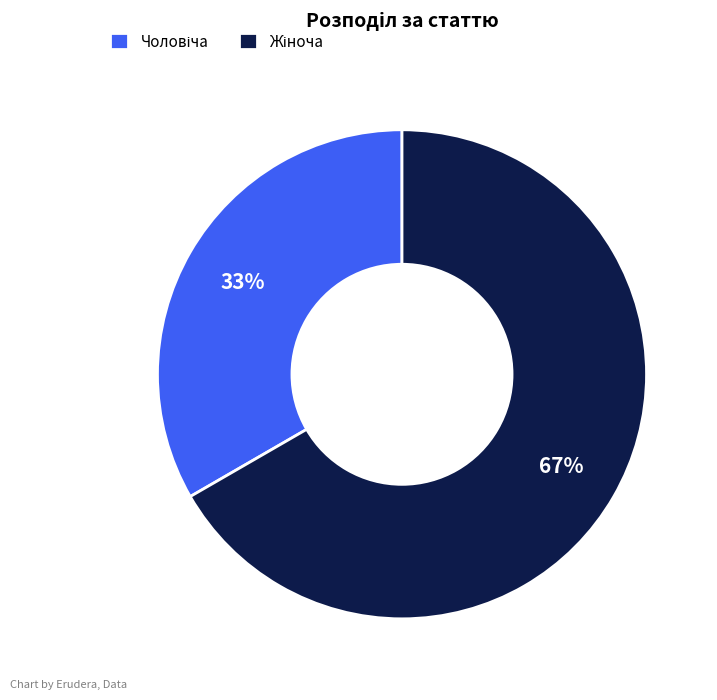

To the nearest percent, what is the average slice percentage?

50%